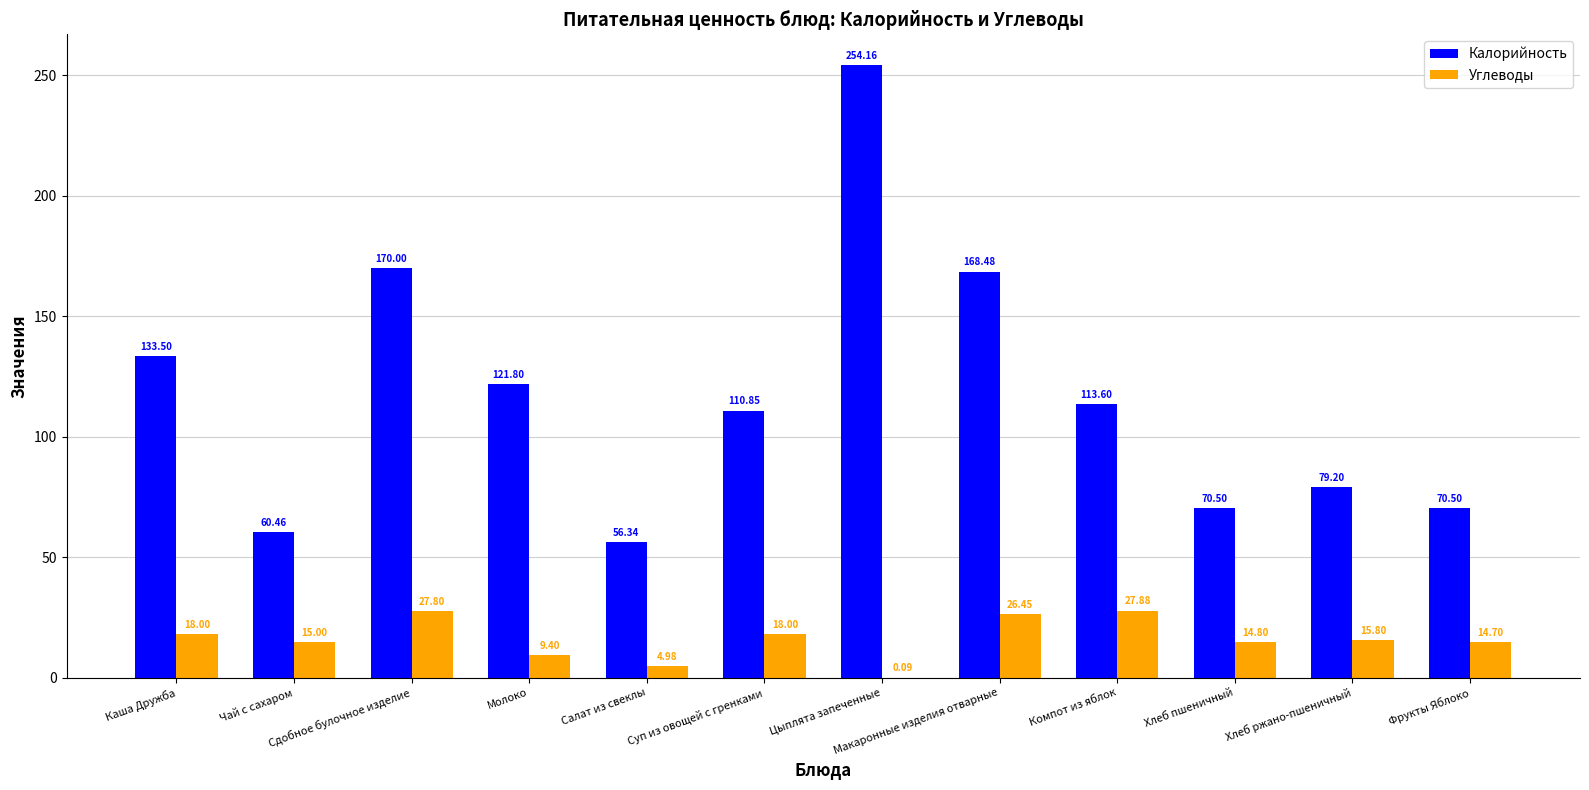

Is it true that Калорийность equals 97.3 at Салат из свеклы?

False